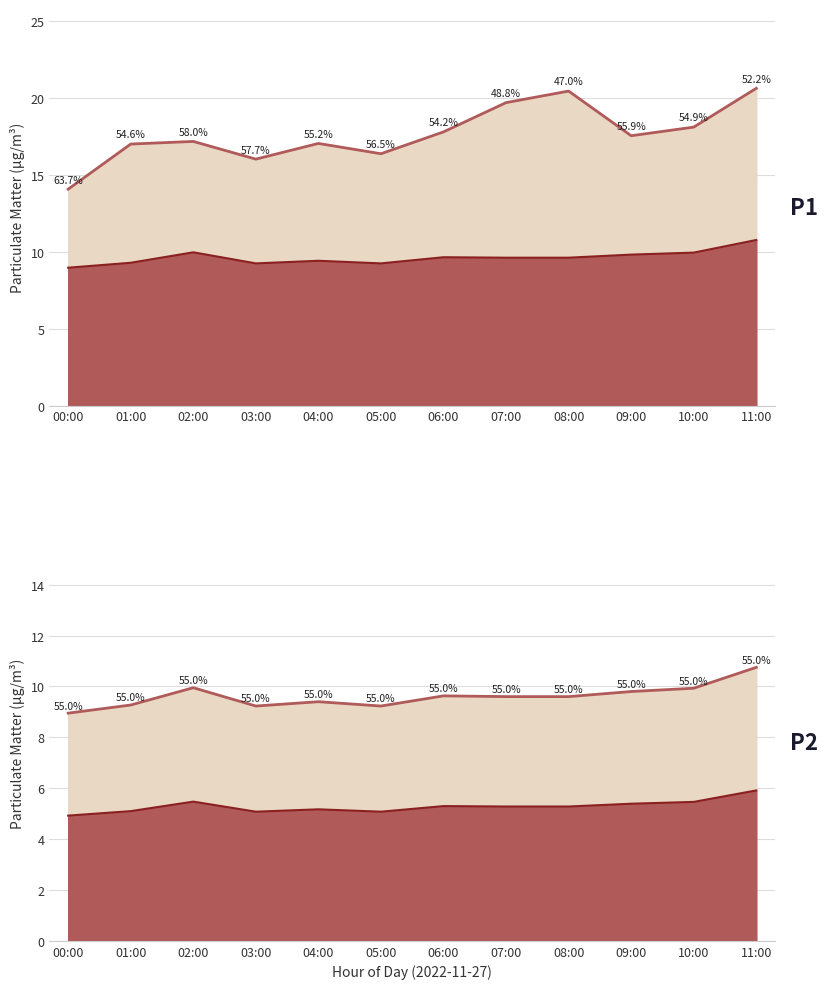

What is the sum of the P2_lower_line values at 04:00 and 01:00?

10.3